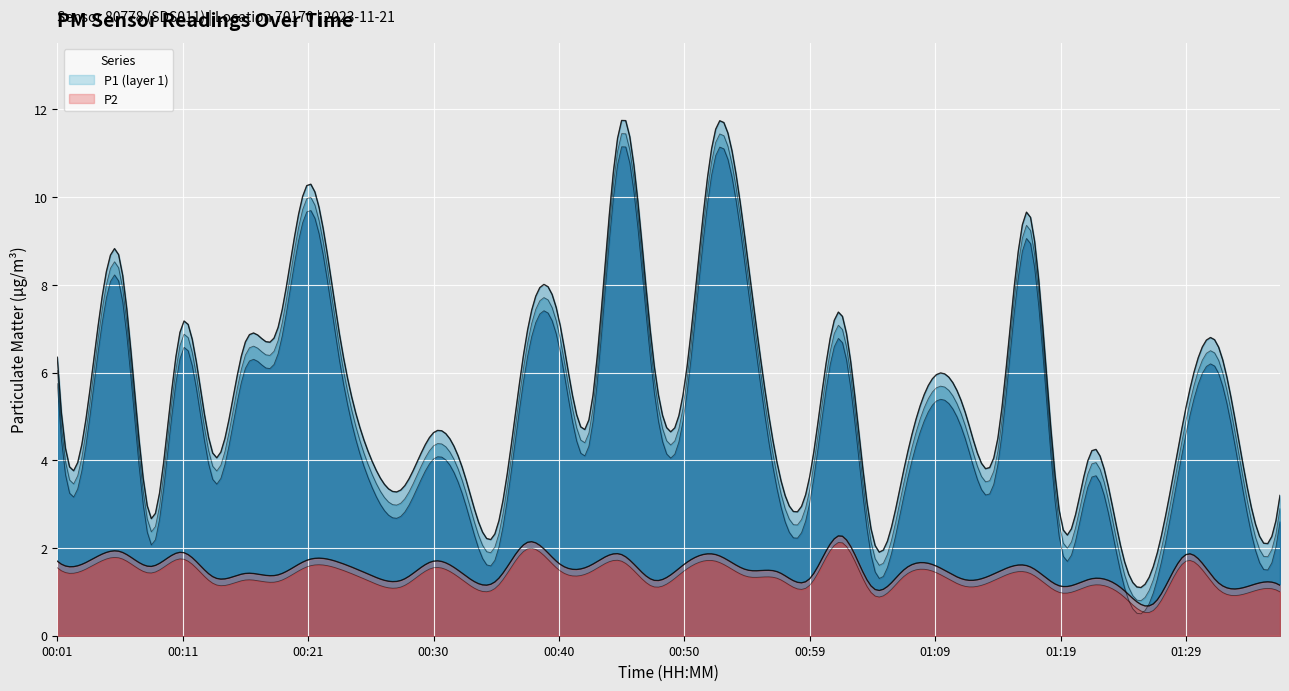

What is the value of the P1 point at the 1st from the left?

6.3